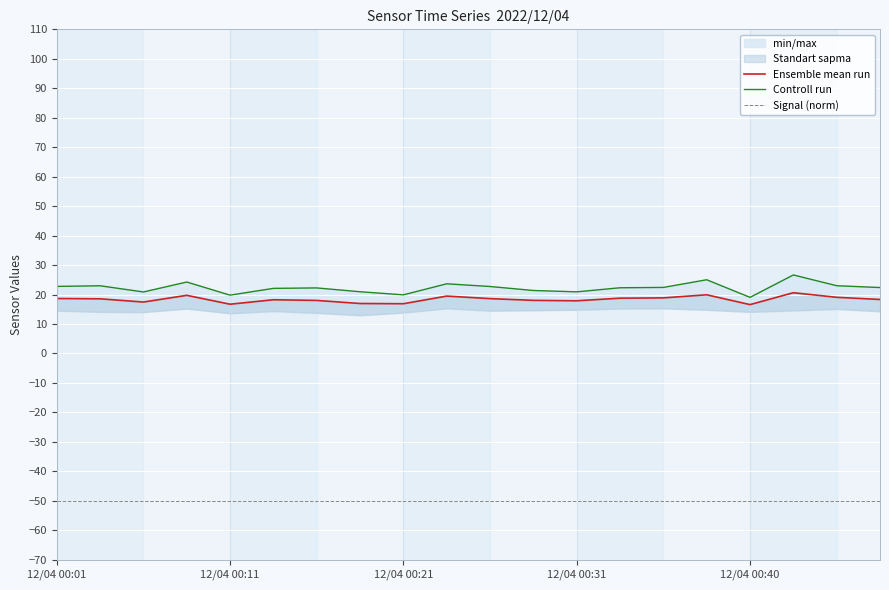

What is the sum of all Ensemble mean run values?

367.5